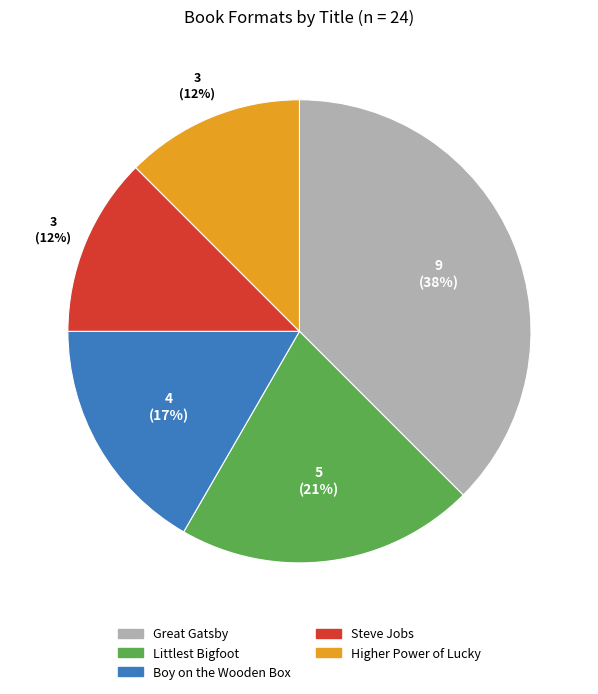

Does Higher Power of Lucky represent more than half of the total?

No